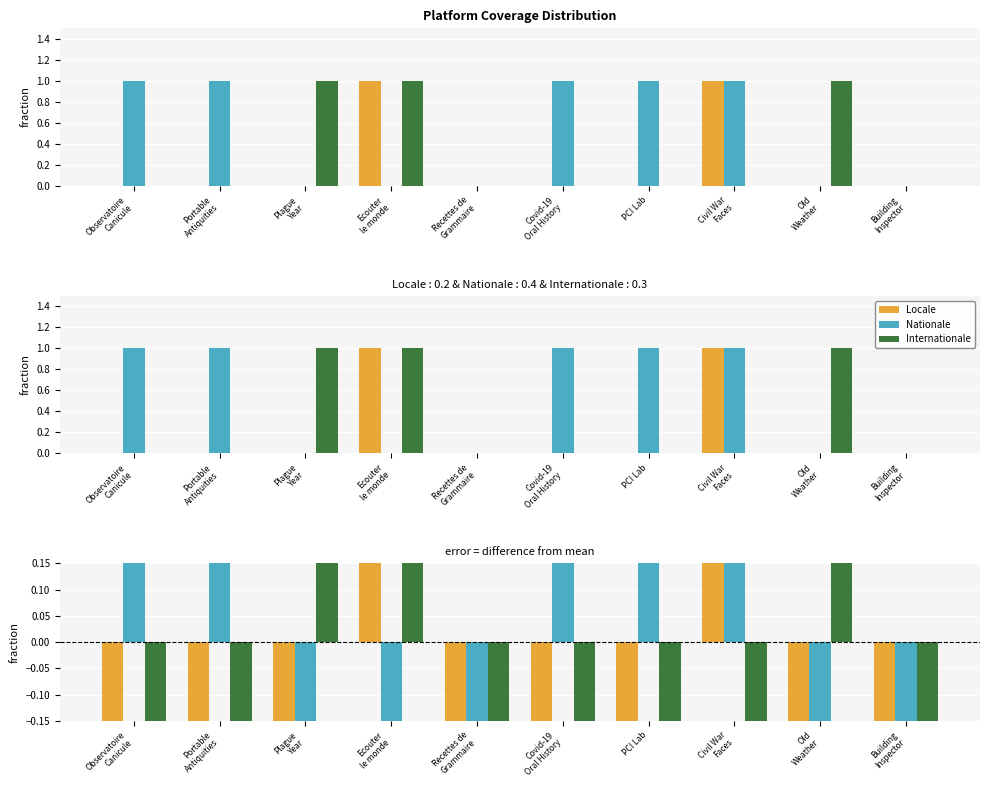

Read the Locale value at Covid-19
Oral History.

-0.2